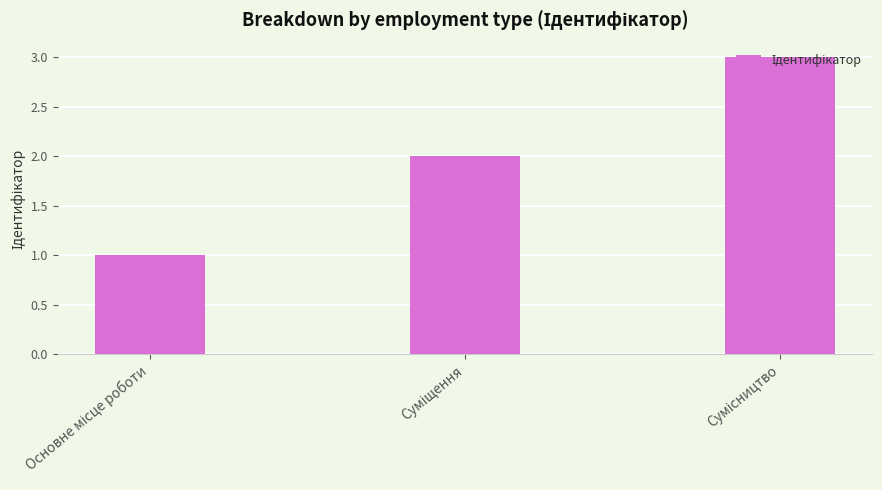

Are the bars horizontal?

No